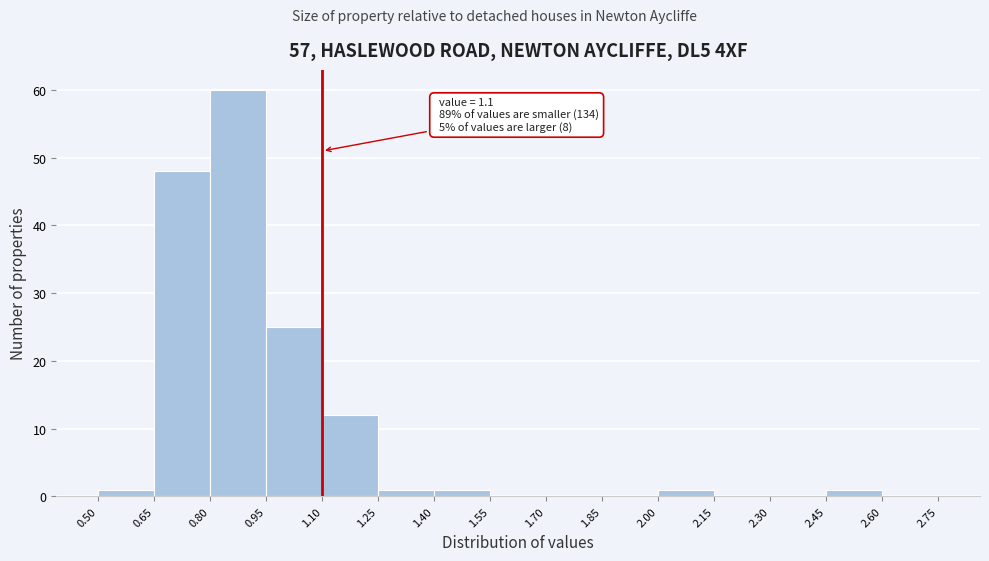

Over which range of the x-axis is the bar tallest?

0.80 to 0.95